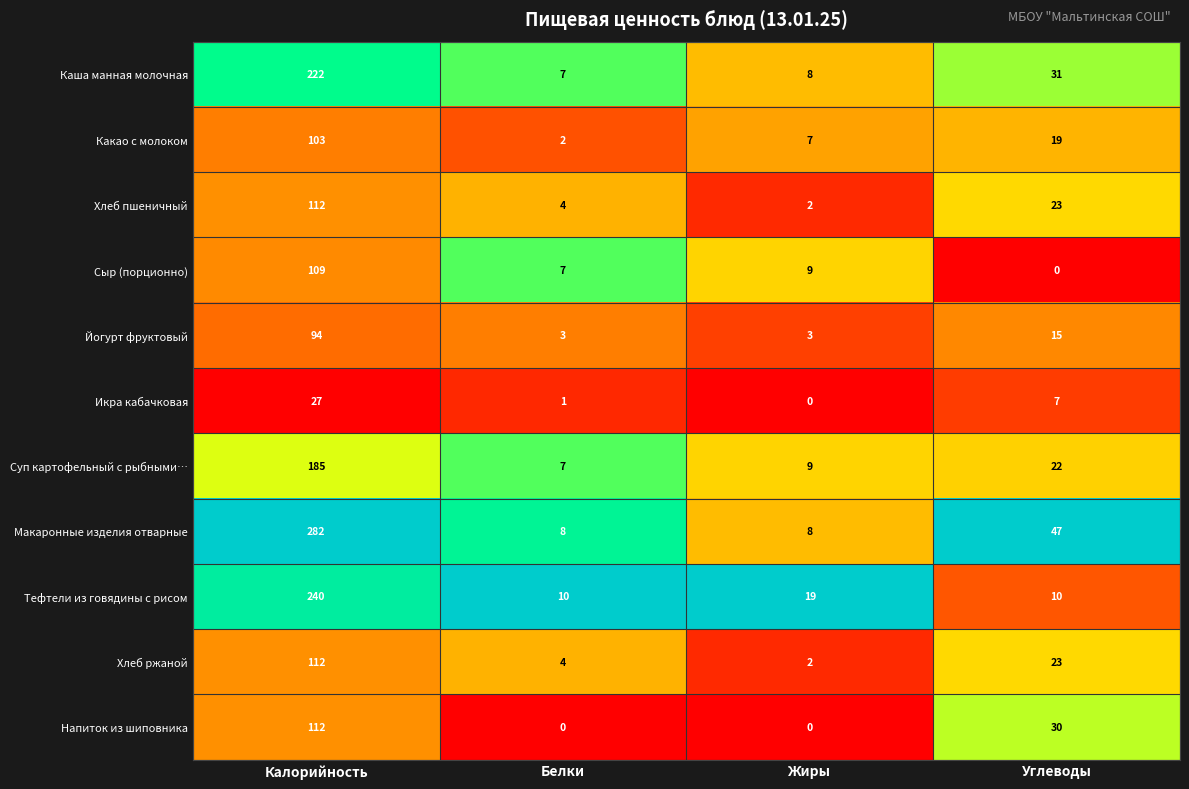

The Йогурт фруктовый series shows 4 at Белки. True or false?

False